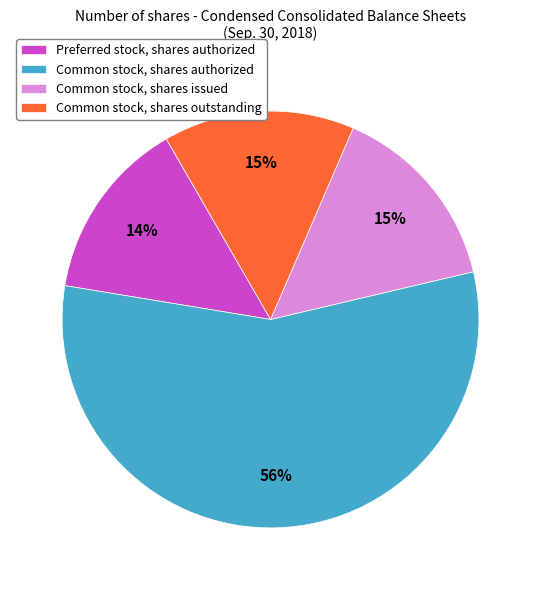

To the nearest percent, what portion does Common stock, shares authorized represent?

56%